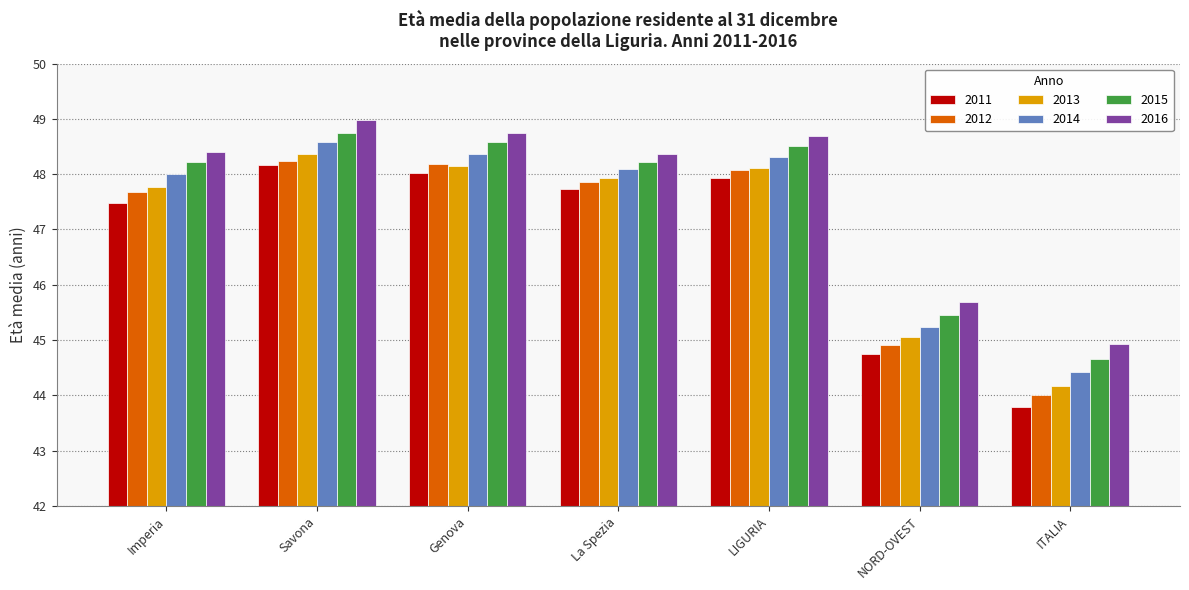

Reading left to right, what are all the values shown in this chart?

2011: 47.5	48.2	48.0	47.7	47.9	44.7	43.8
2012: 47.7	48.2	48.2	47.9	48.1	44.9	44.0
2013: 47.8	48.4	48.2	47.9	48.1	45.1	44.2
2014: 48.0	48.6	48.4	48.1	48.3	45.2	44.4
2015: 48.2	48.8	48.6	48.2	48.5	45.5	44.7
2016: 48.4	49.0	48.7	48.4	48.7	45.7	44.9